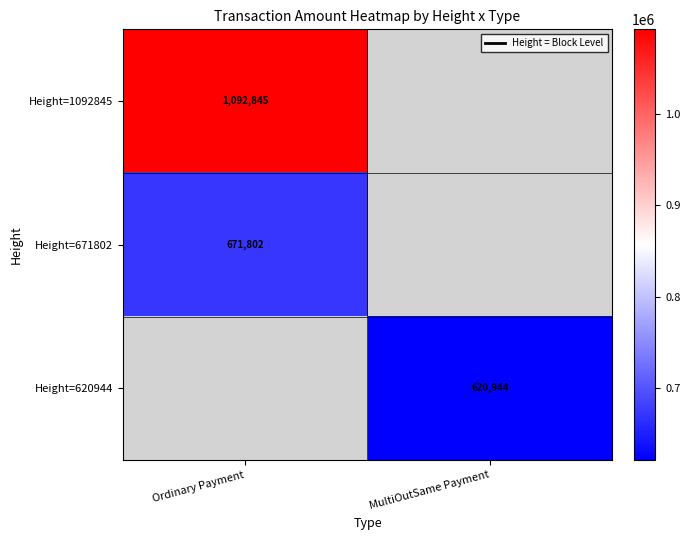

Count the number of categories in the chart.

2